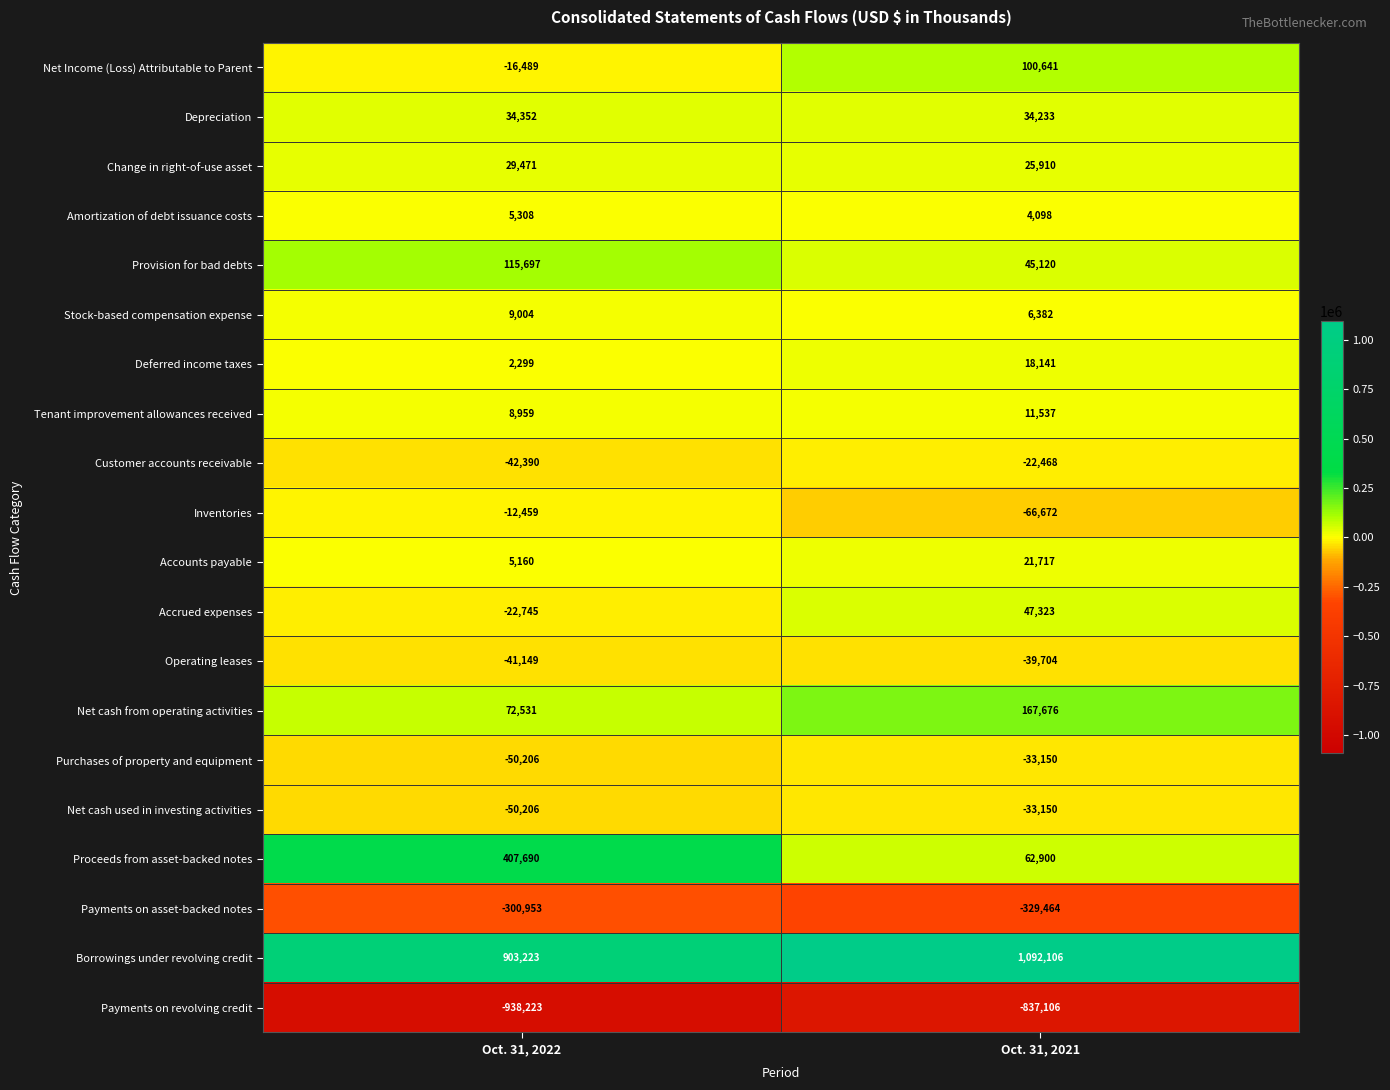

Which series has the largest range (max minus min)?

Proceeds from asset-backed notes